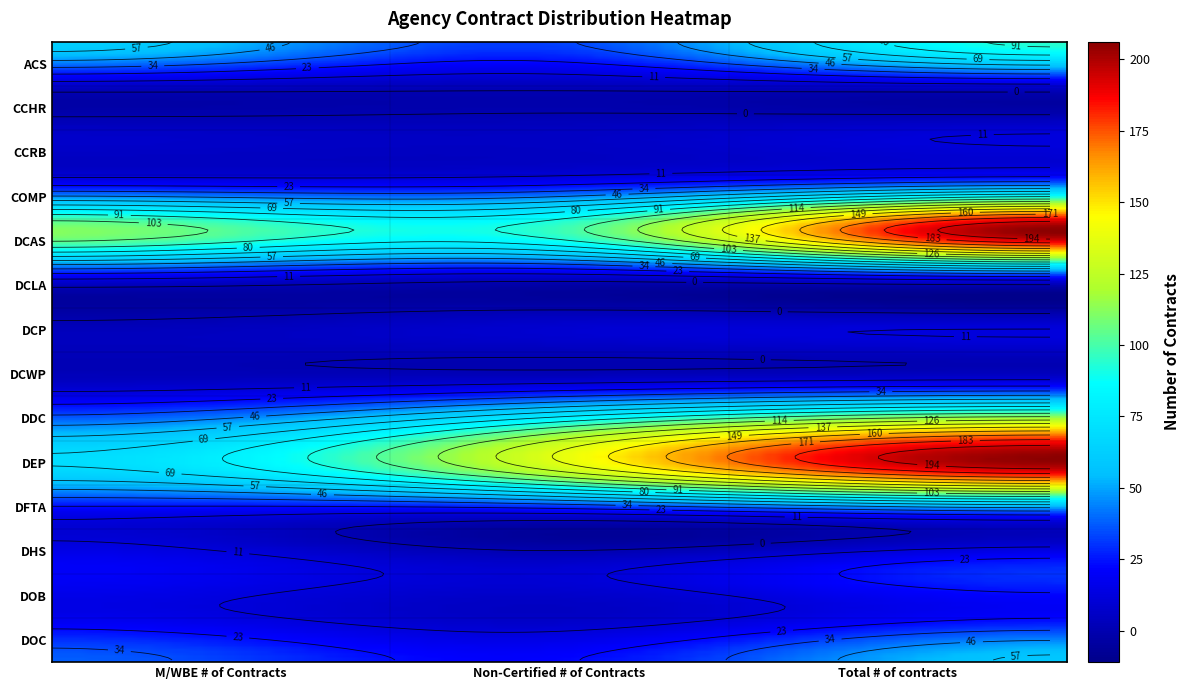

What is the average value of the CCRB series?

9